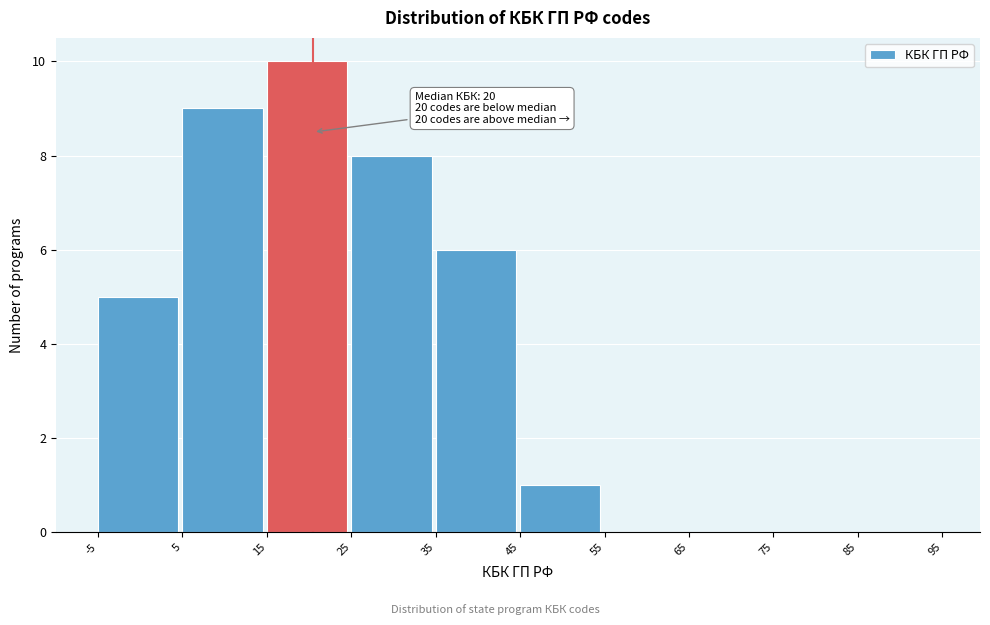

Which range on the x-axis has the tallest bar?

15 to 25